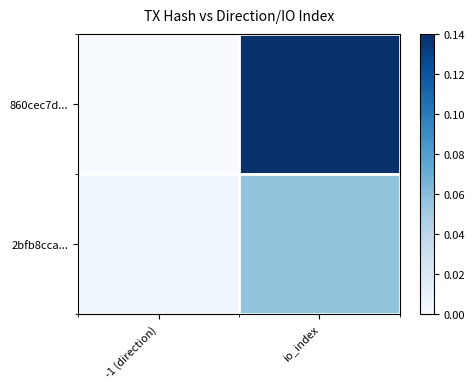

List the series in order of their peak value, lowest first.

2bfb8cca..., 860cec7d...